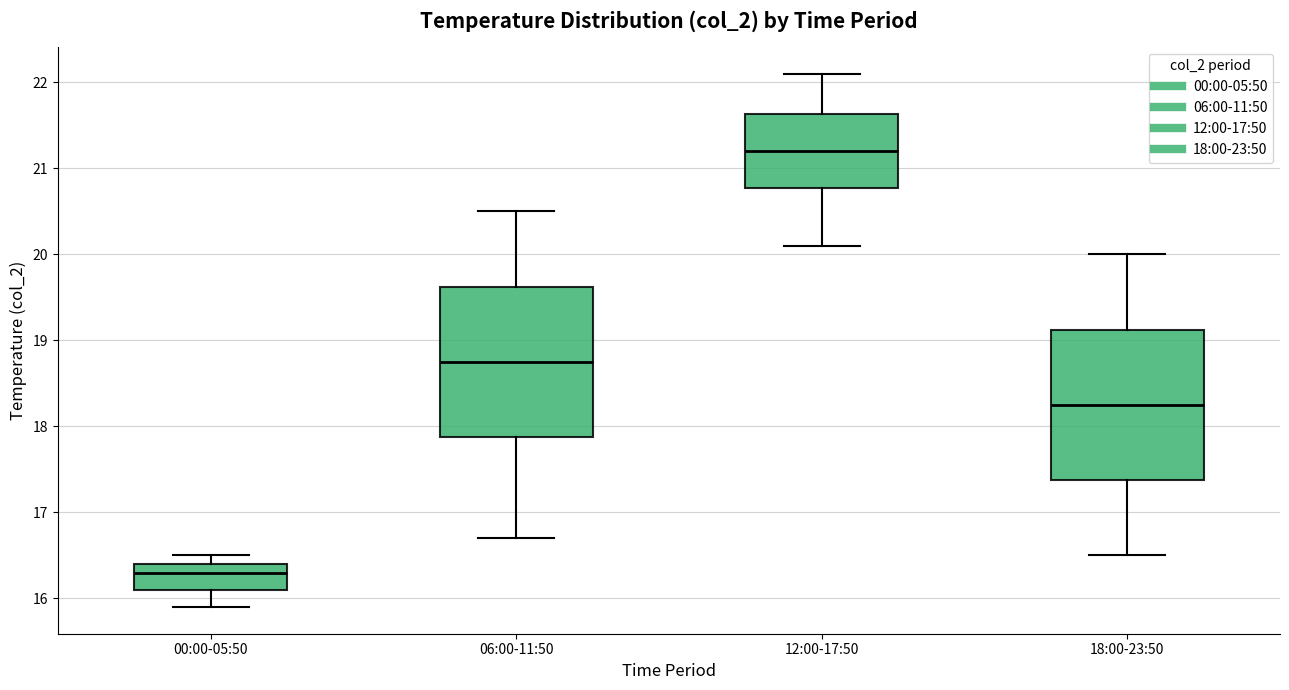

Reading left to right, read every box against the y-axis: the position of its median line, the range the box covers, and the ends of its whiskers. The values are not printed on the chart, so give them approximately, as read against the axis.

00:00-05:50: median 16.3, box 16.1 to 16.4, whiskers 15.9 to 16.5
06:00-11:50: median 18.8, box 17.9 to 19.6, whiskers 16.7 to 20.5
12:00-17:50: median 21.2, box 20.8 to 21.6, whiskers 20.1 to 22.1
18:00-23:50: median 18.3, box 17.4 to 19.1, whiskers 16.5 to 20.0